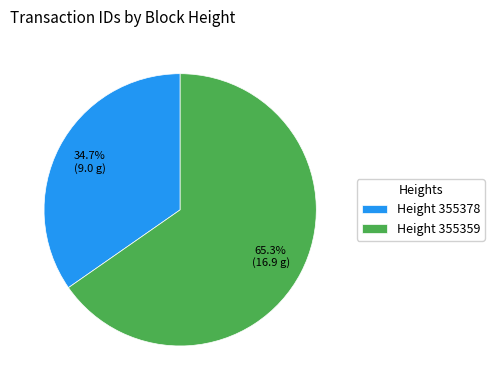

Which category has the biggest portion of the pie?

Height 355359